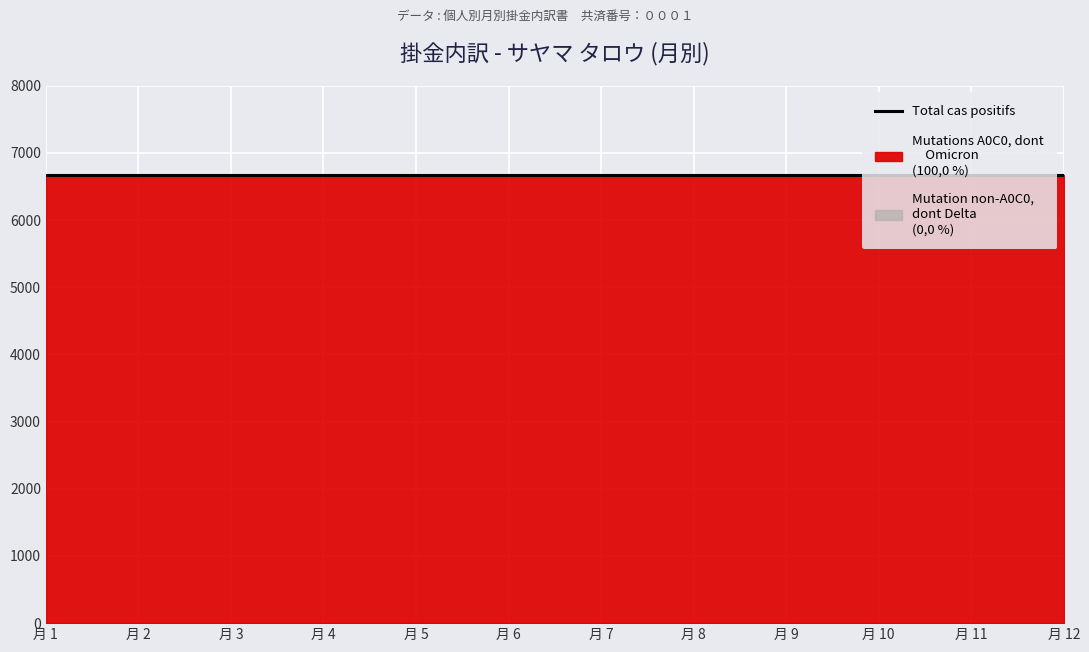

True or false: Total cas positifs has a value of 6670 at 1.

True